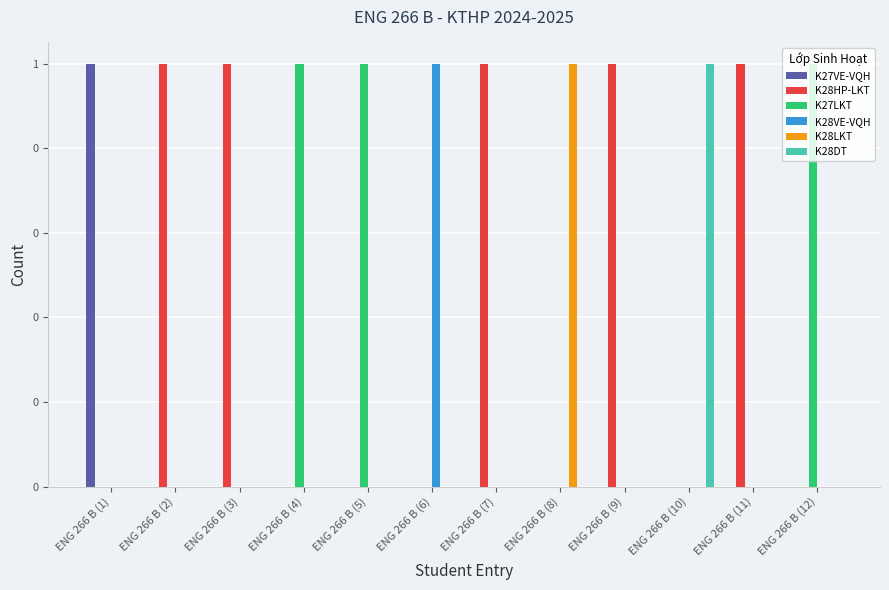

What is the label of the 8th bar from the right?

ENG 266 B (5)